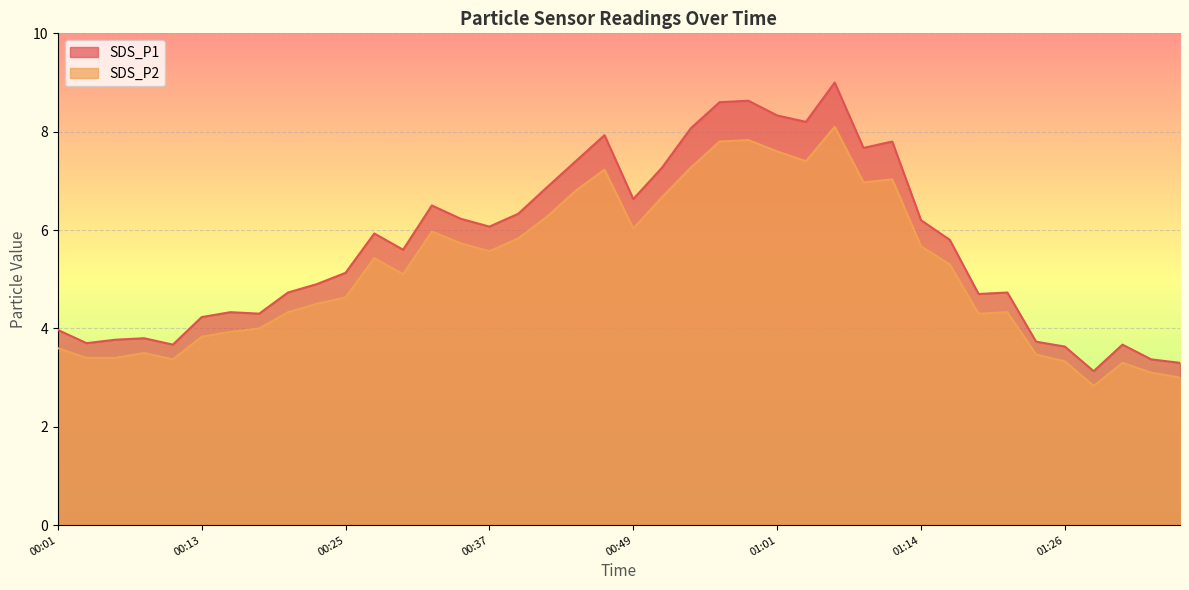

Reading right to left, extract all data points from this chart.

SDS_P1: 3.3	3.4	3.7	3.1	3.6	3.7	4.7	4.7	5.8	6.2	7.8	7.7	9.0	8.2	8.3	8.6	8.6	8.1	7.3	6.6	7.9	7.4	6.9	6.3	6.1	6.2	6.5	5.6	5.9	5.1	4.9	4.7	4.3	4.3	4.2	3.7	3.8	3.8	3.7	4.0
SDS_P2: 3.0	3.1	3.3	2.8	3.3	3.5	4.3	4.3	5.3	5.7	7.0	7.0	8.1	7.4	7.6	7.8	7.8	7.3	6.7	6.0	7.2	6.8	6.3	5.8	5.6	5.7	6.0	5.1	5.4	4.6	4.5	4.3	4.0	3.9	3.8	3.4	3.5	3.4	3.4	3.6